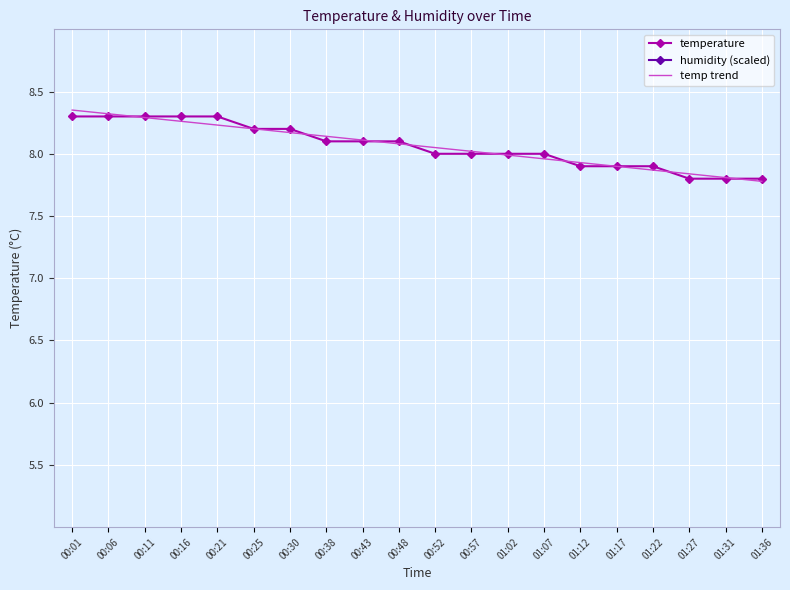

Which series has the largest range (max minus min)?

temp trend